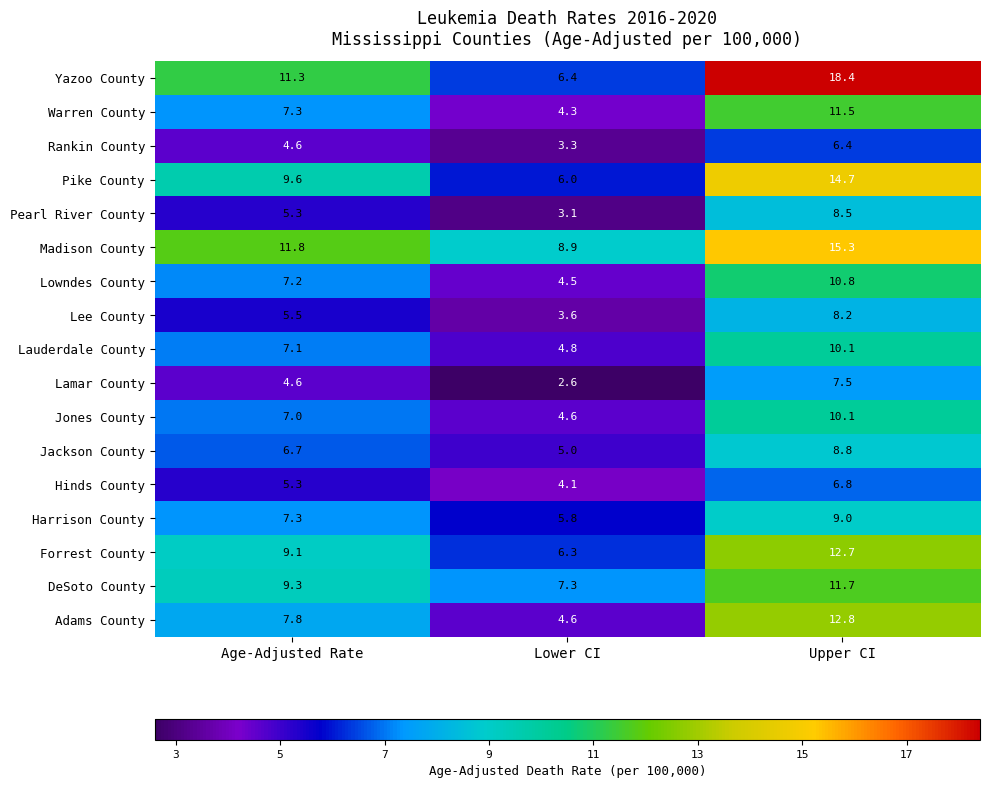

Is it true that Yazoo County equals 5.6 at Age-Adjusted Rate?

False